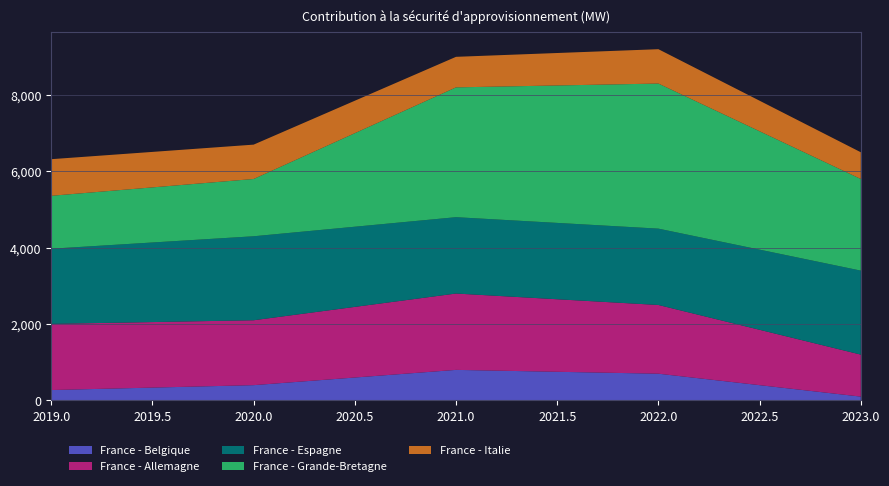

Reading right to left, list all the values displayed in this chart.

France - Belgique: 100	700	800	400	272
France - Allemagne: 1100	1800	2000	1700	1733
France - Espagne: 2200	2000	2000	2200	1969
France - Grande-Bretagne: 2400	3800	3400	1500	1386
France - Italie: 700	900	800	900	959